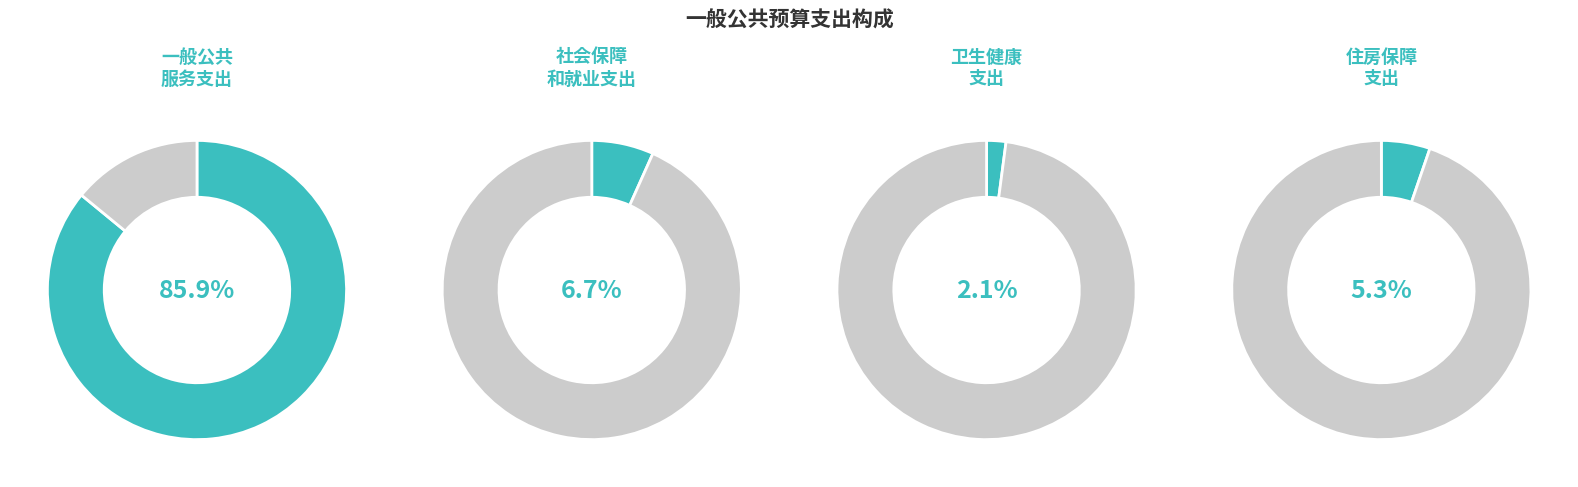

Which has a higher value, 社会保障和就业支出 or 住房保障支出?

社会保障和就业支出